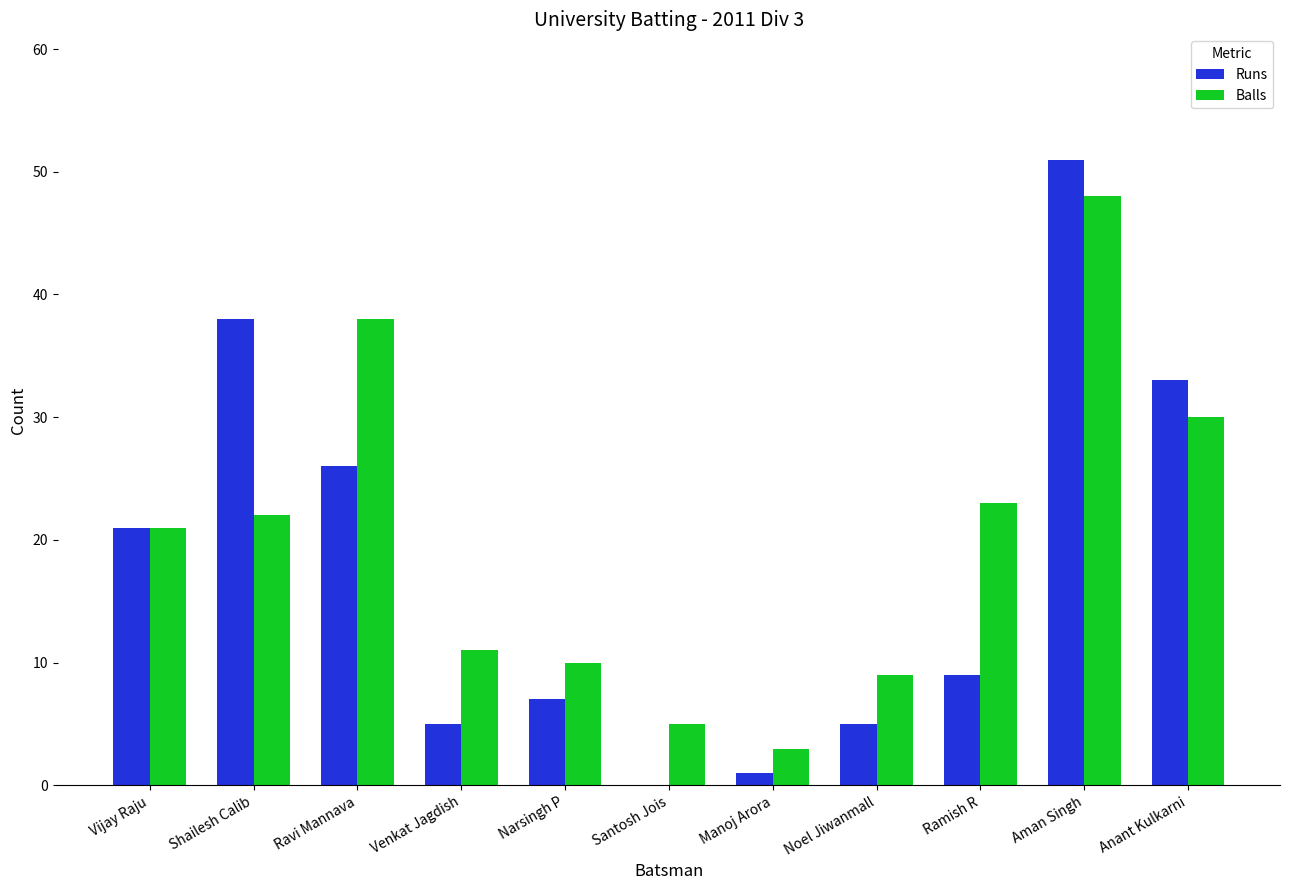

What is the greatest value displayed?

51